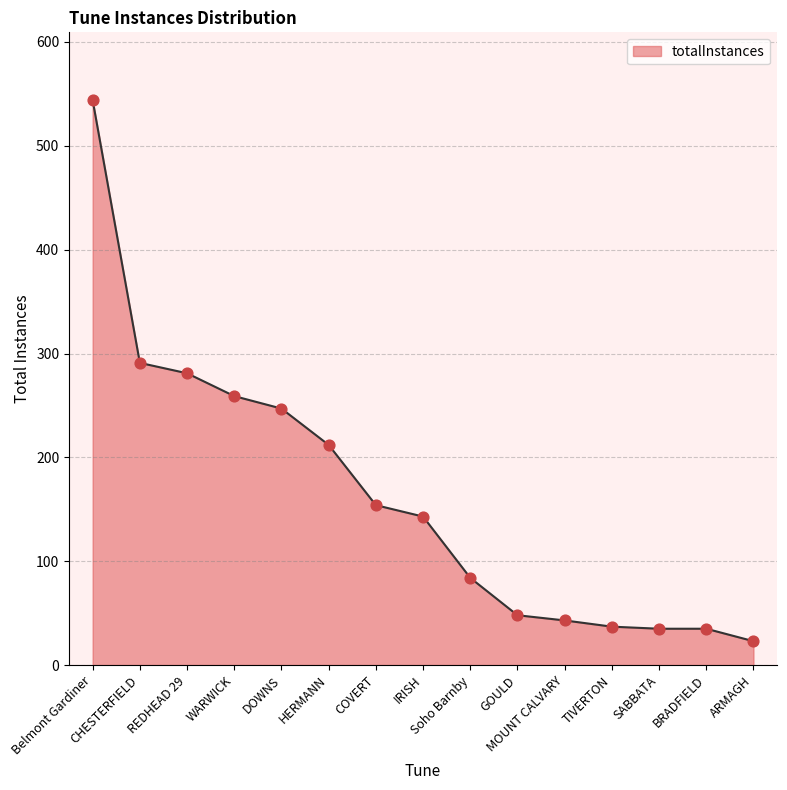

Which has a higher value, ARMAGH or Belmont Gardiner?

Belmont Gardiner